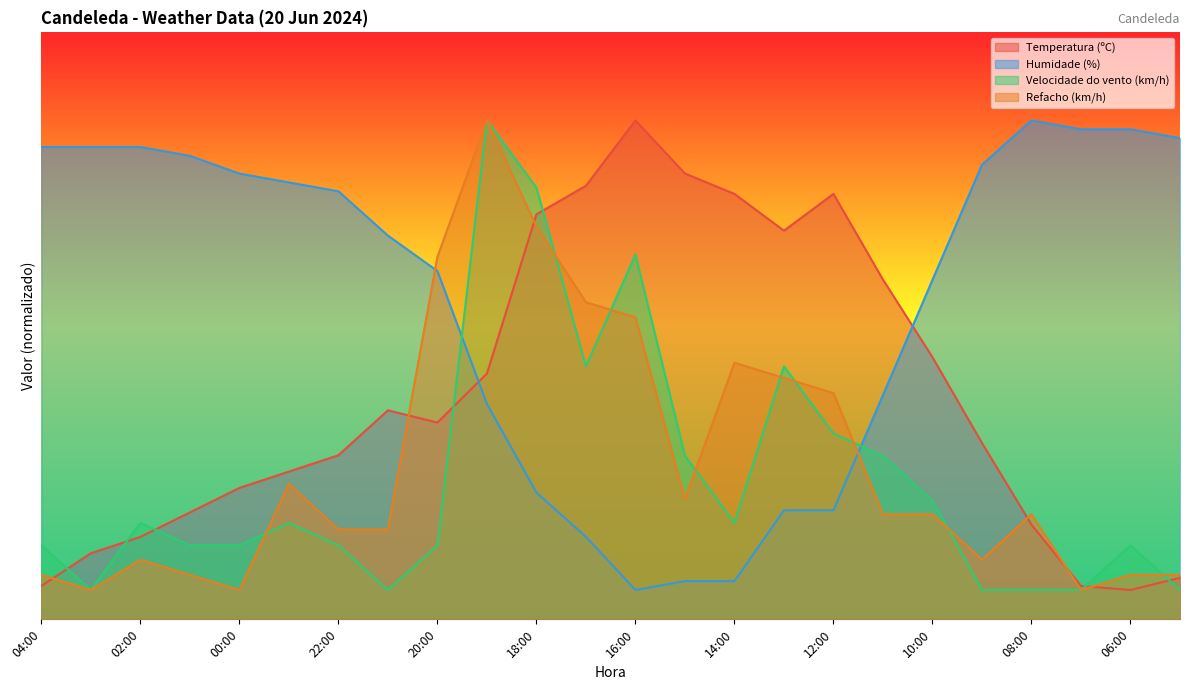

What is the maximum value for Velocidade do vento (km/h)?

85.0